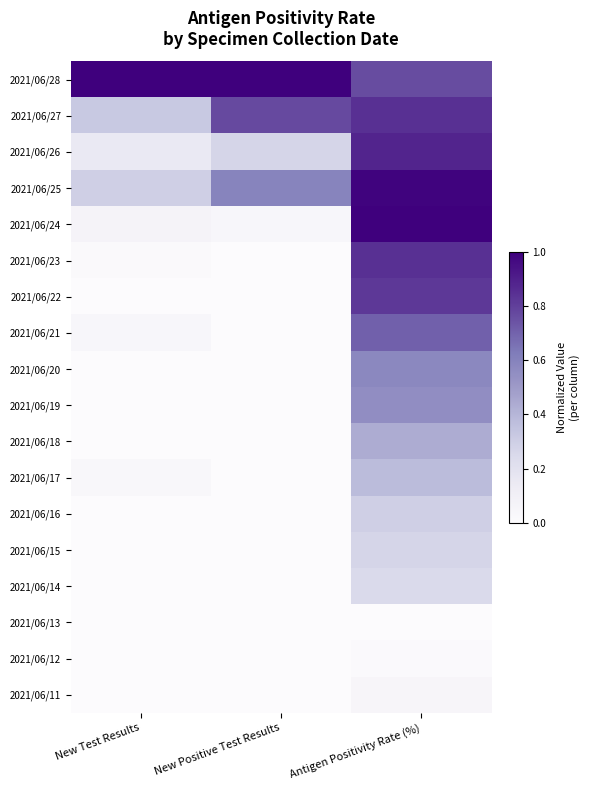

What is the total value across all series at Antigen Positivity Rate (%)?

9.7